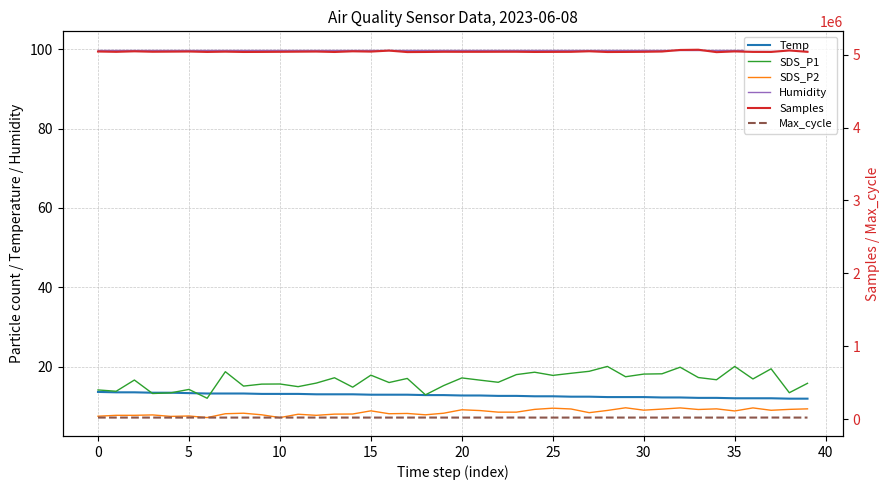

True or false: SDS_P2 has more than 1 points higher than both neighbors.

True